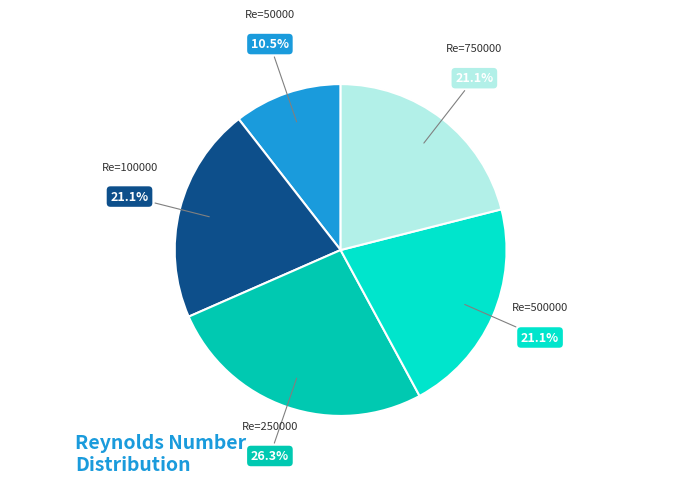

The Re=750000 slice represents 26% of the pie. True or false?

False